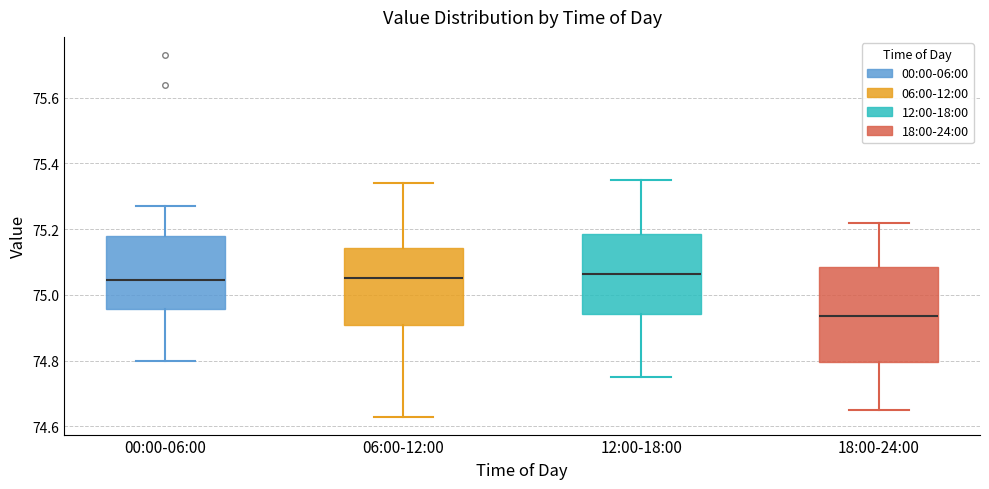

Which box's median line is the lowest?

18:00-24:00